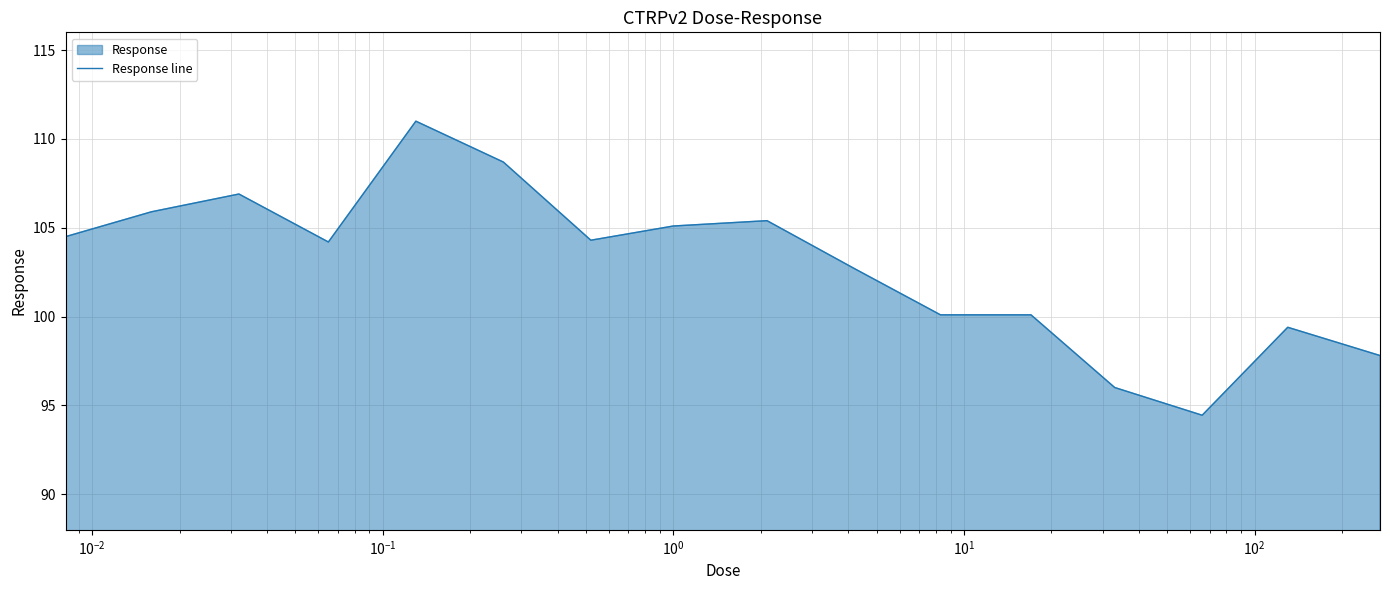

What is the maximum value shown in the chart?

111.0